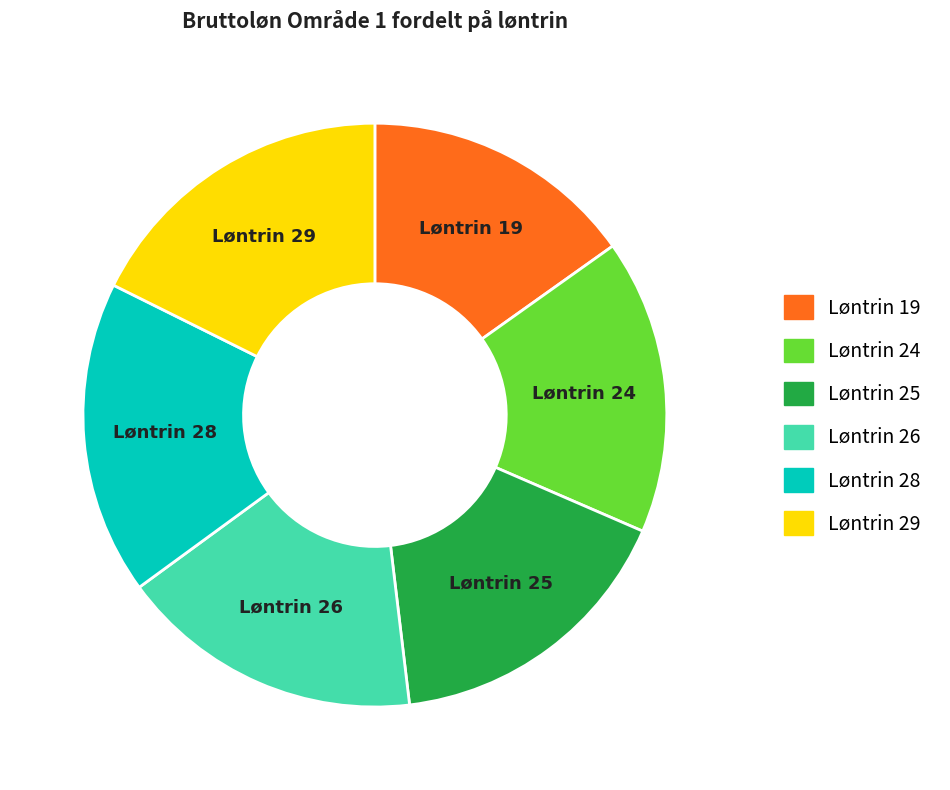

Is Løntrin 25 the majority of the pie?

No